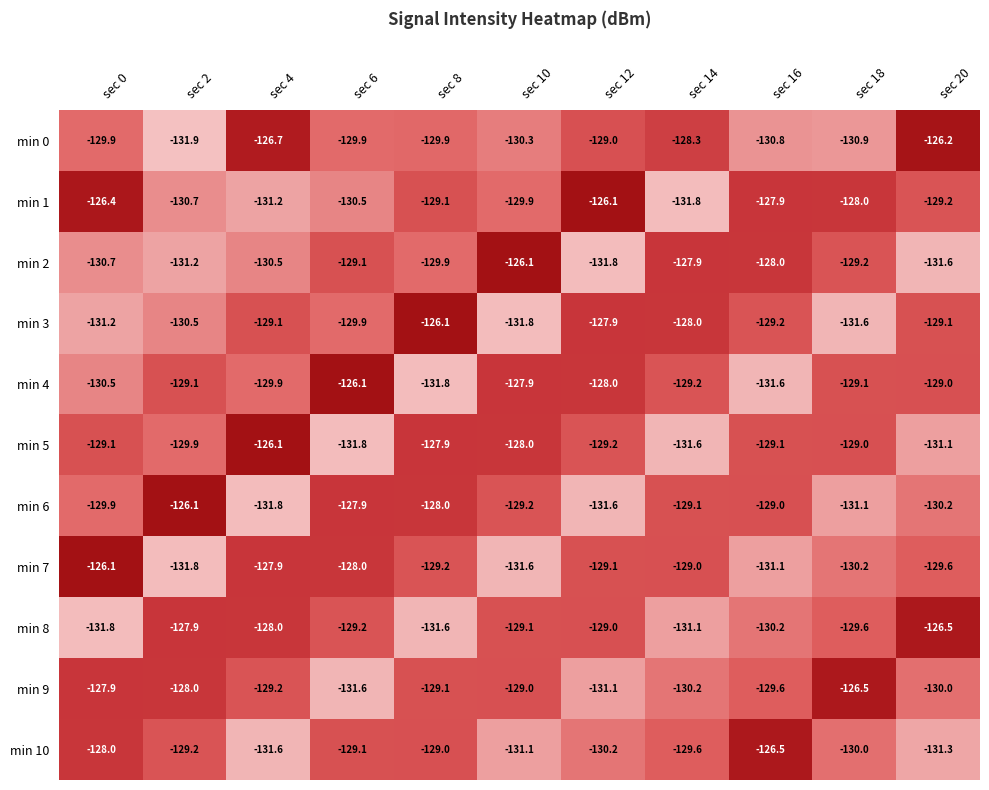

Which series changed the most between sec 0 and sec 20?

min 8